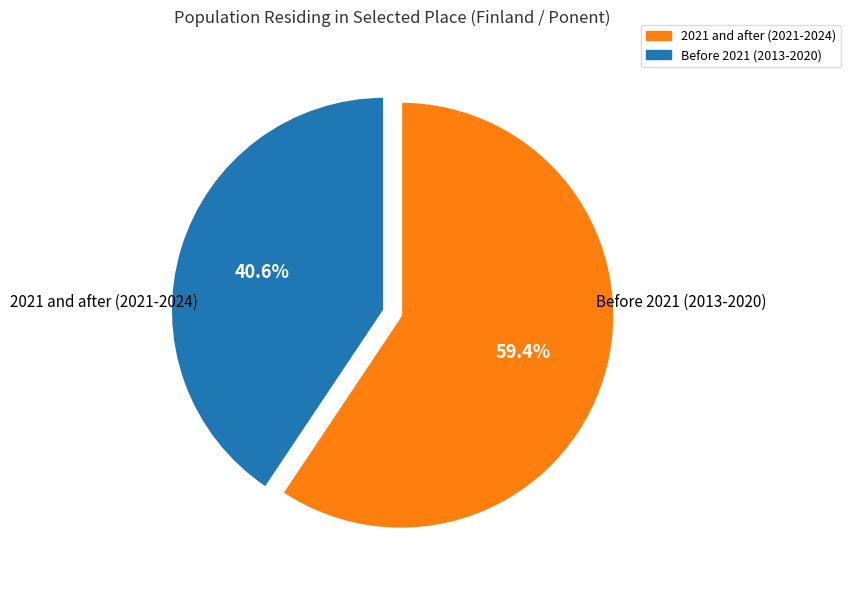

Does any single category account for the majority?

Yes